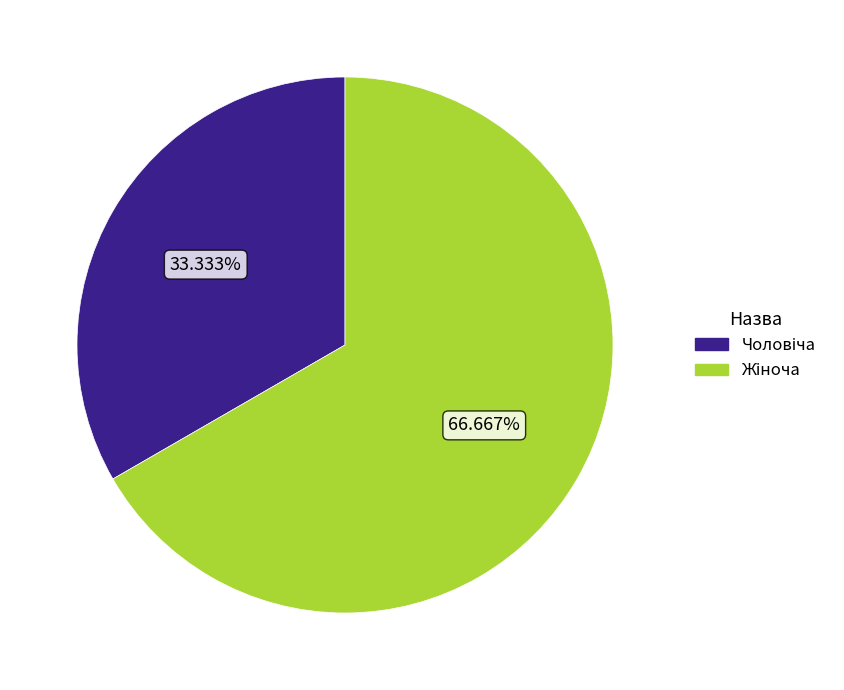

Does any single category account for the majority?

Yes